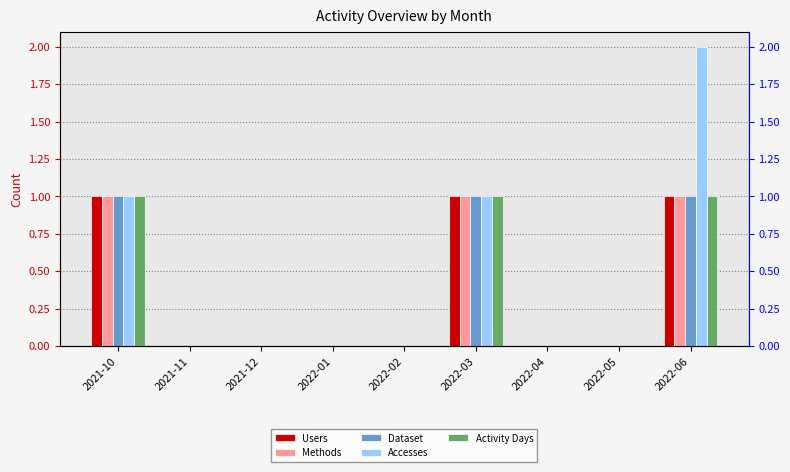

What is the sum of all Users values?

3